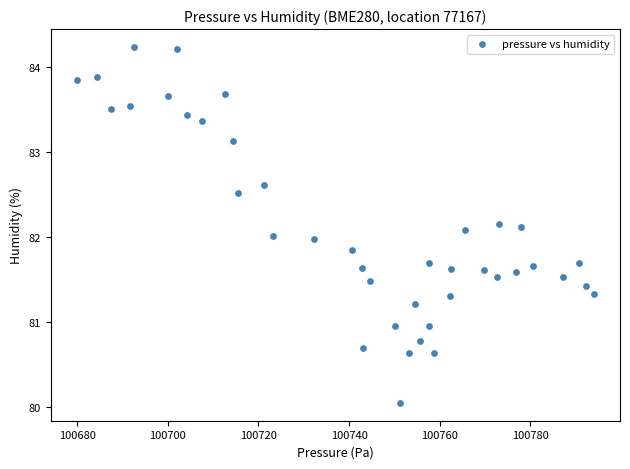

What is the range of X values (max minus min)?

114.1